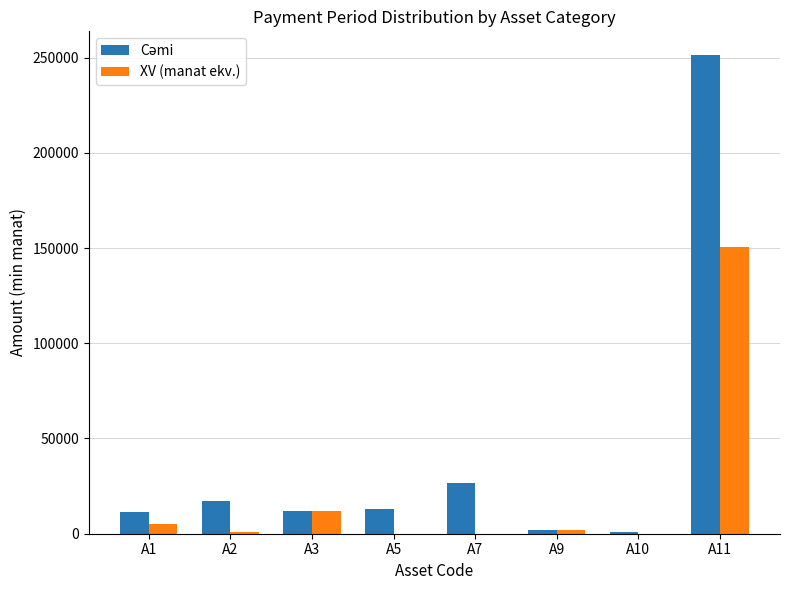

At which category is the sum across all series the highest?

A11